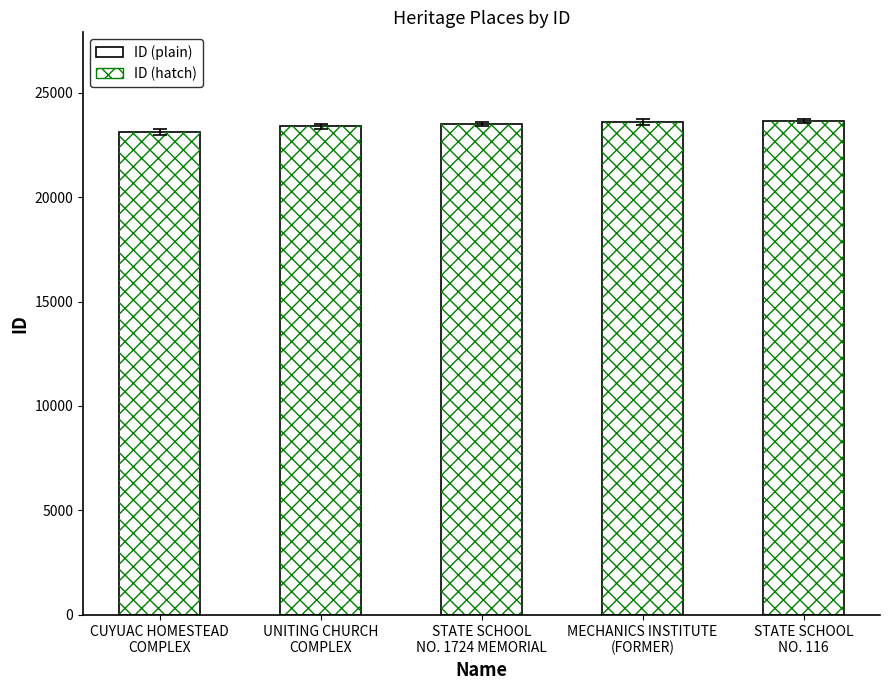

What is the sum of the ID (hatch) values at CUYUAC HOMESTEAD
COMPLEX and MECHANICS INSTITUTE
(FORMER)?

46710